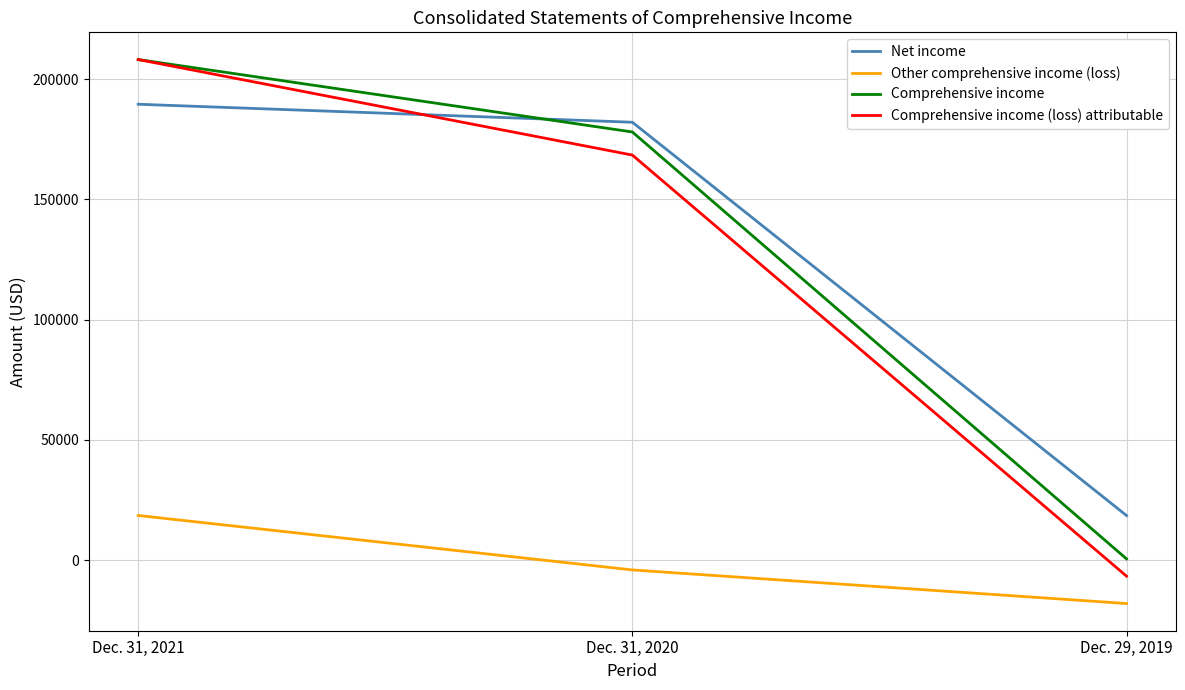

Reading left to right, list all the values displayed in this chart.

Net income: Dec. 31, 2021=189580	Dec. 31, 2020=182097	Dec. 29, 2019=18560
Other comprehensive income (loss): Dec. 31, 2021=18590	Dec. 31, 2020=-4051	Dec. 29, 2019=-18017
Comprehensive income: Dec. 31, 2021=208170	Dec. 31, 2020=178046	Dec. 29, 2019=543
Comprehensive income (loss) attributable: Dec. 31, 2021=208170	Dec. 31, 2020=168442	Dec. 29, 2019=-6642